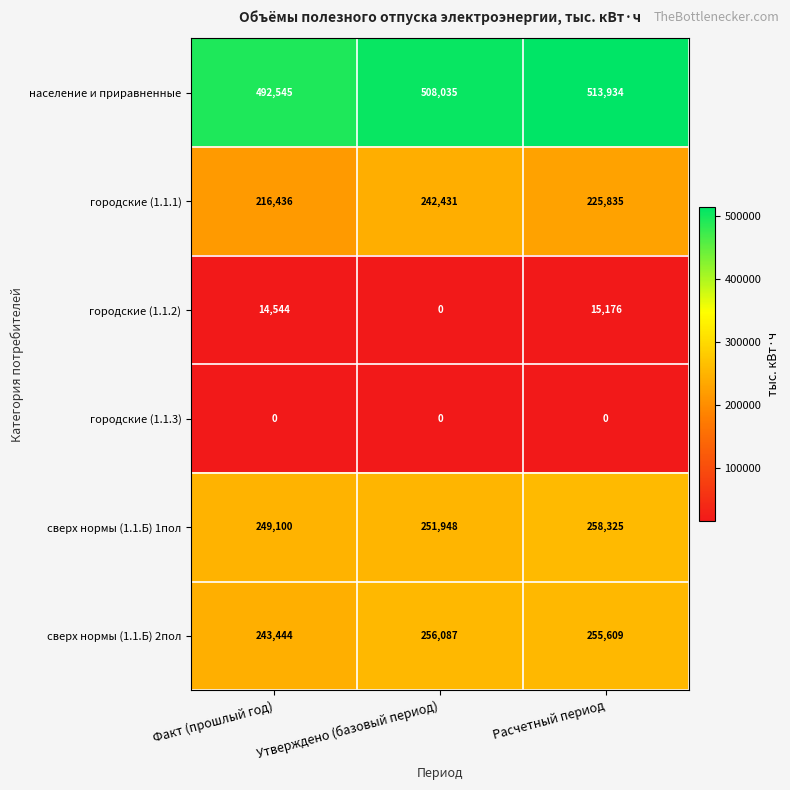

At how many categories does at least one series exceed 171513?

3